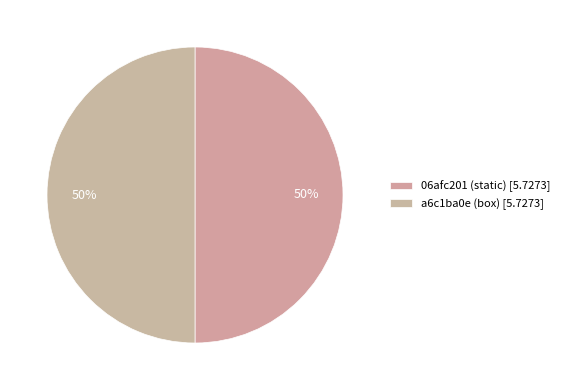

Count the number of slices in the pie.

2